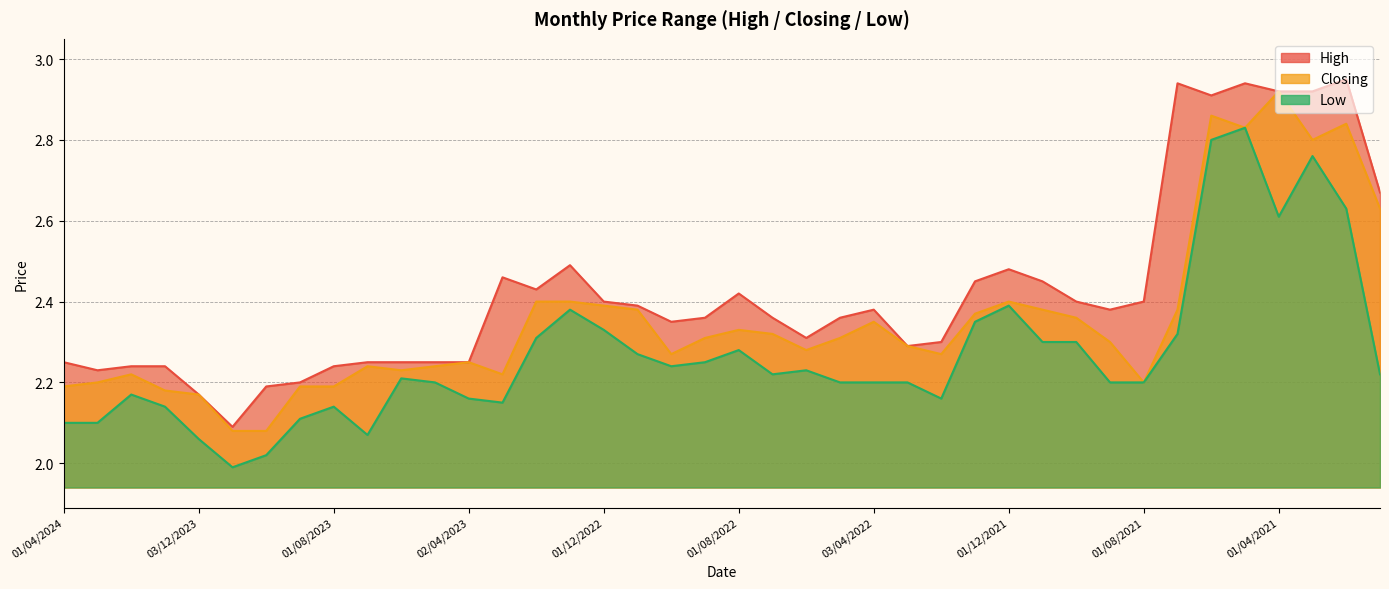

At how many categories does at least one series exceed 2?

40